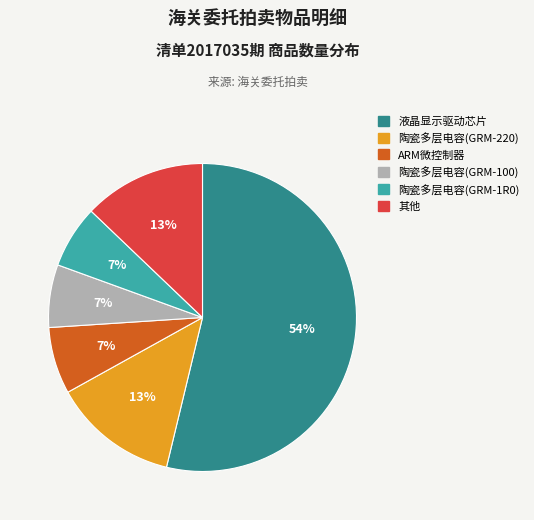

To the nearest percent, what is the difference between the largest and smallest slice percentages?

47%